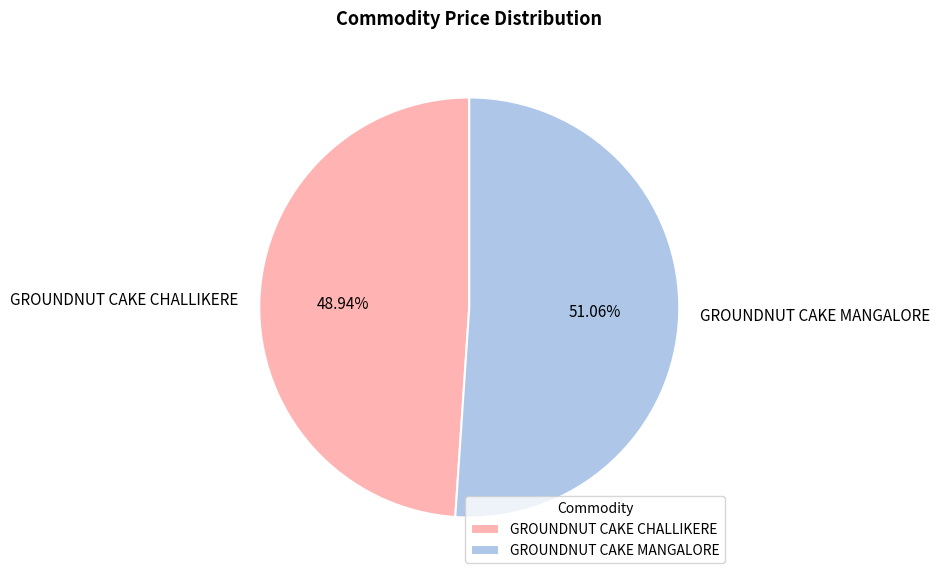

To the nearest percent, what is the average slice percentage?

50%